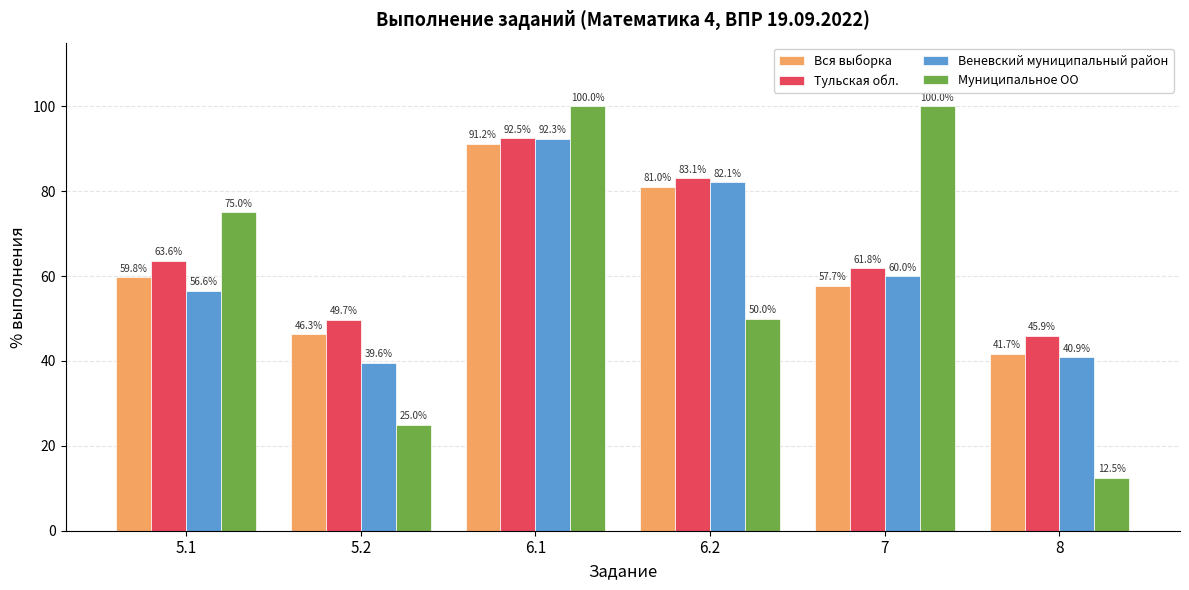

What is the minimum value shown in the chart?

12.5